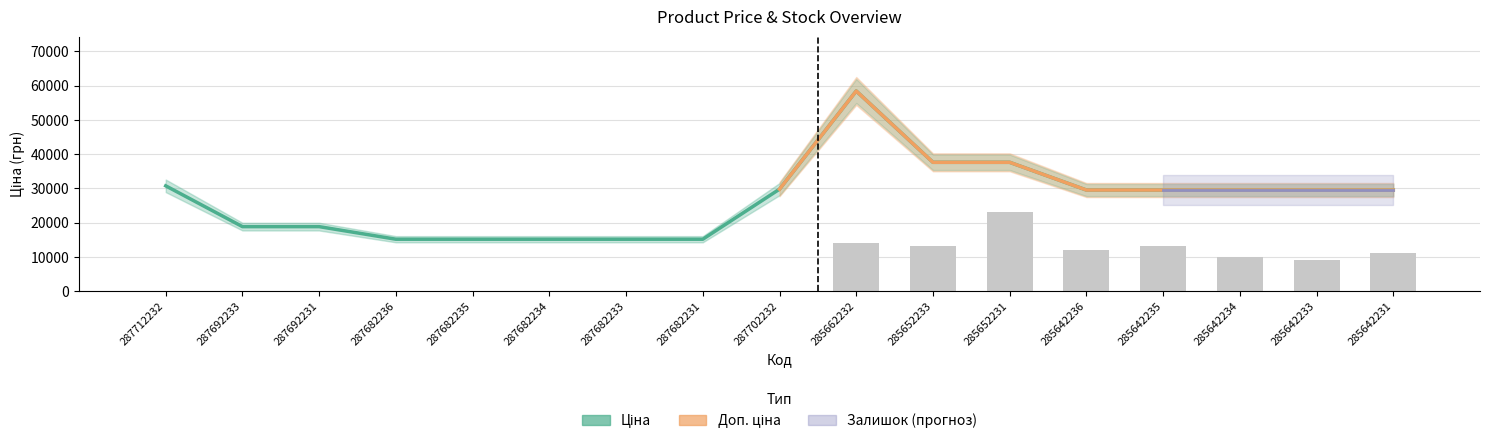

What is the label of the 9th bar from the right?

287702232